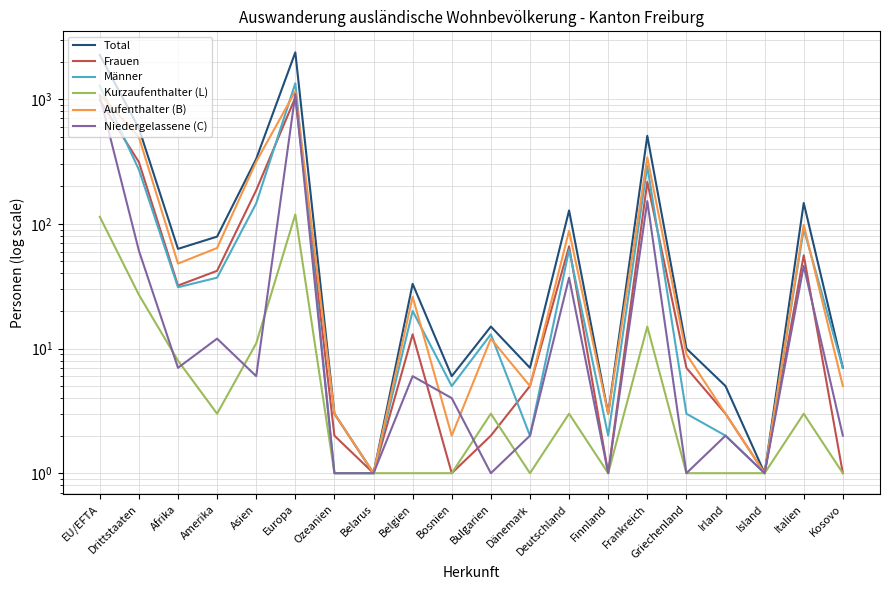

What is the average value of the Total series?

329